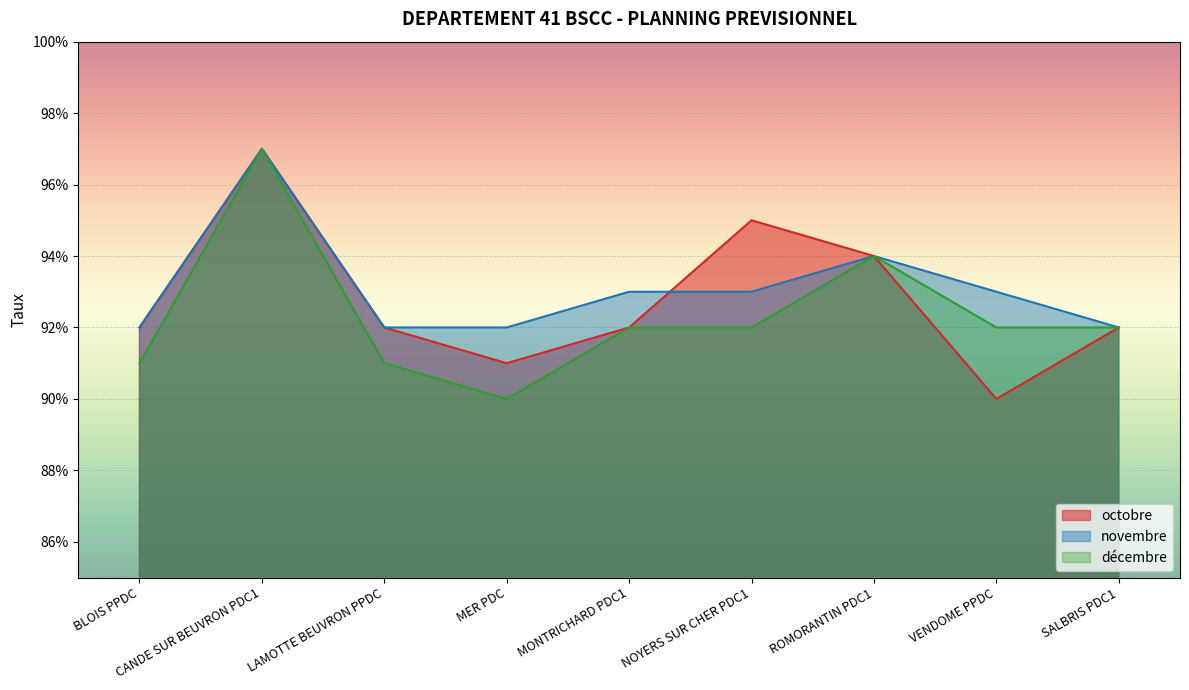

Count the number of categories in the chart.

9